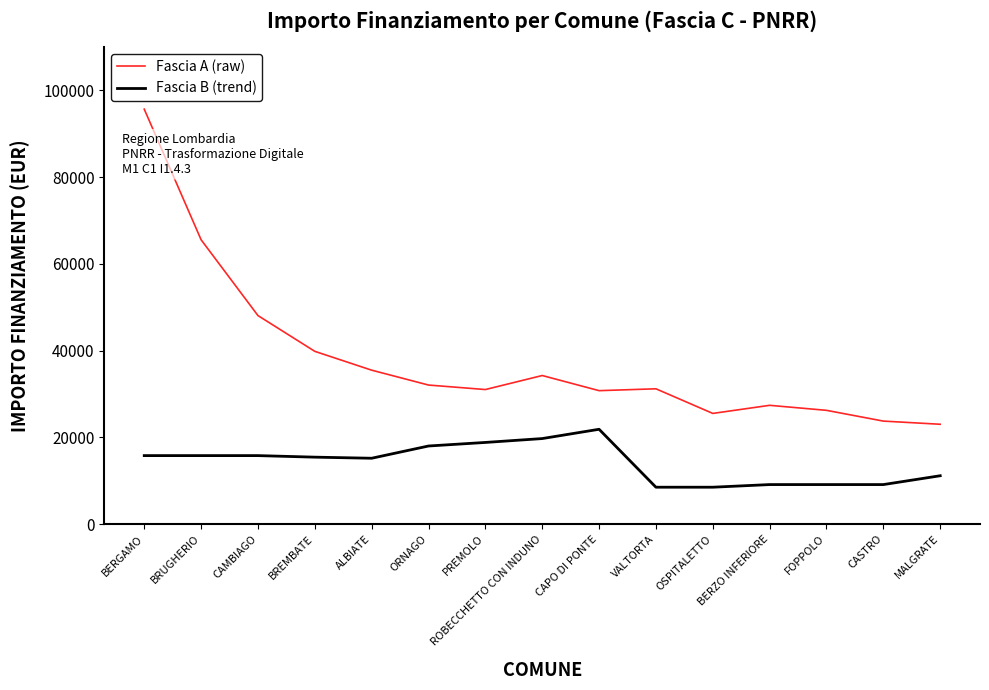

Rank the series at CASTRO from lowest to highest value.

Fascia B (trend), Fascia A (raw)